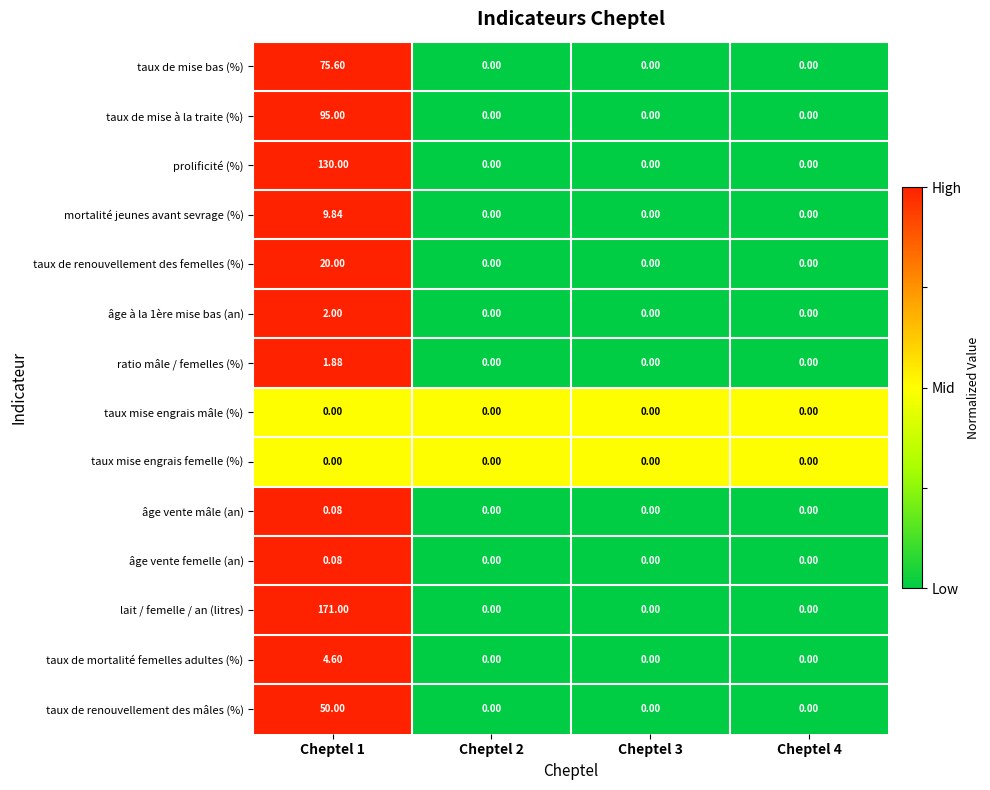

What is the maximum value shown in the chart?

171.0